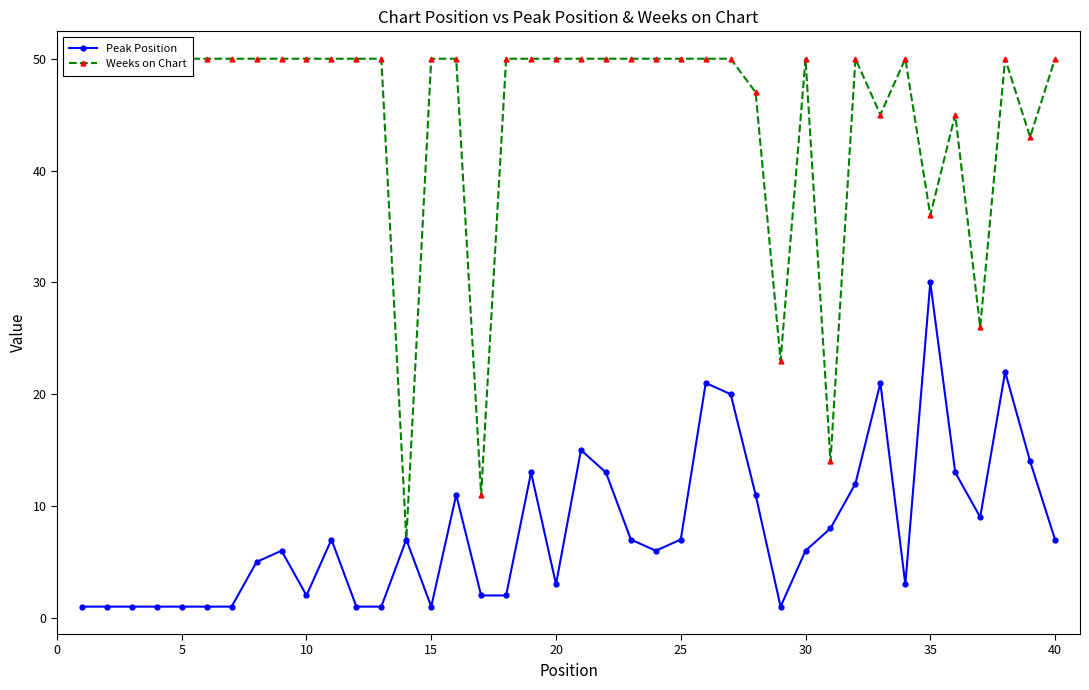

True or false: Weeks on Chart and Peak Position intersect in this chart.

False